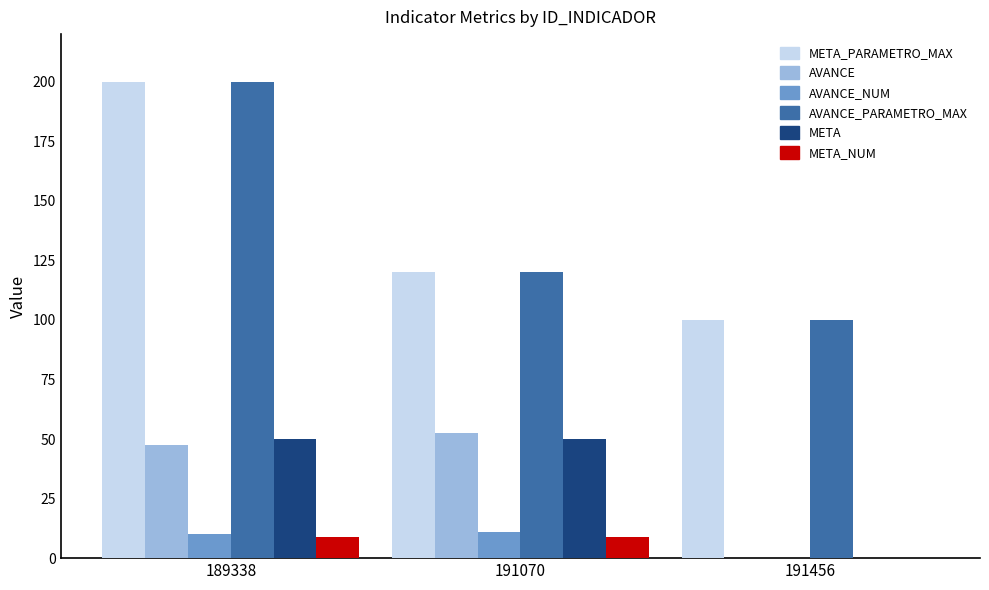

The AVANCE series shows -20.5 at 191456. True or false?

False